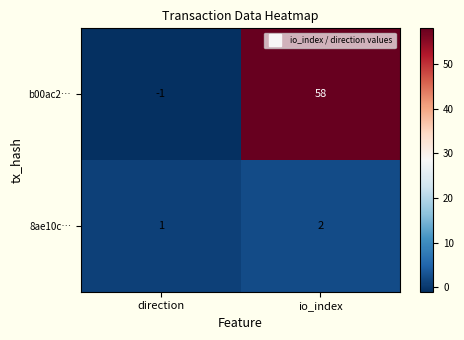

Between direction and io_index, which series saw the biggest shift?

b00ac2…